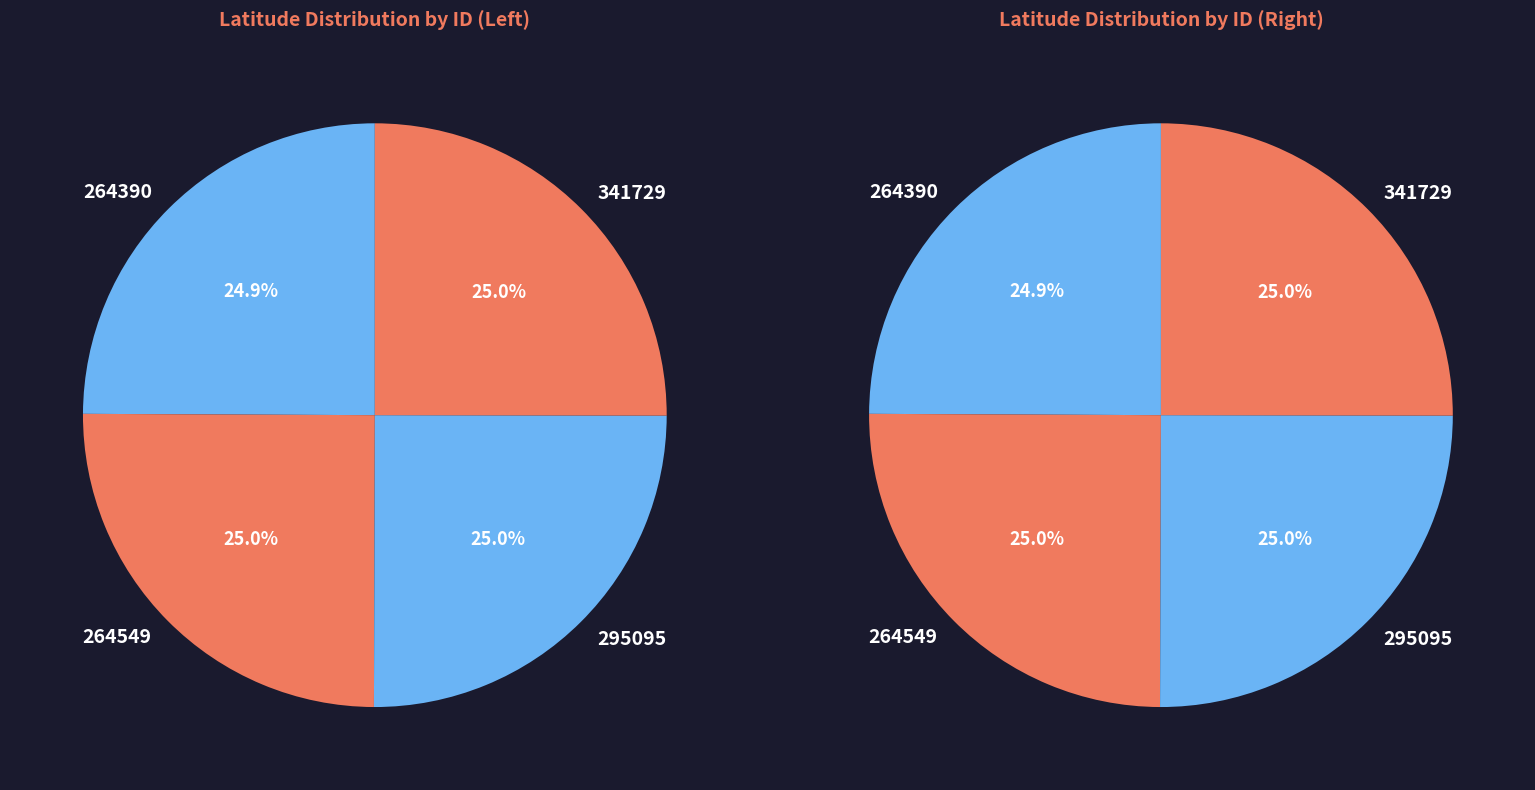

Count the number of slices in the pie.

4